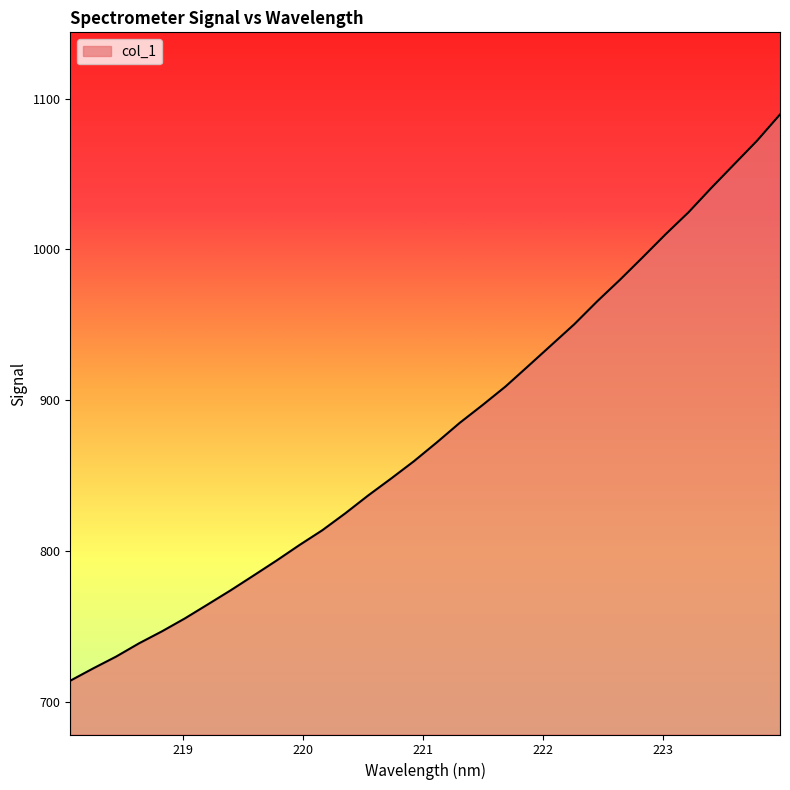

Reading left to right, transcribe all the data shown in this chart.

713.9	722.0	729.9	738.7	746.6	755.2	764.5	773.9	783.7	793.6	803.9	813.7	824.9	836.8	848.0	859.5	872.0	884.9	896.8	909.0	922.7	936.5	950.3	965.5	979.8	994.8	1010.1	1024.7	1040.9	1056.6	1072.2	1089.6